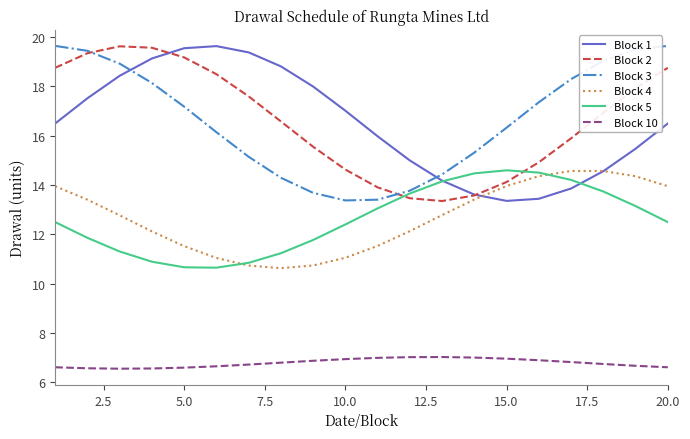

What is the maximum value for Block 1?

19.6